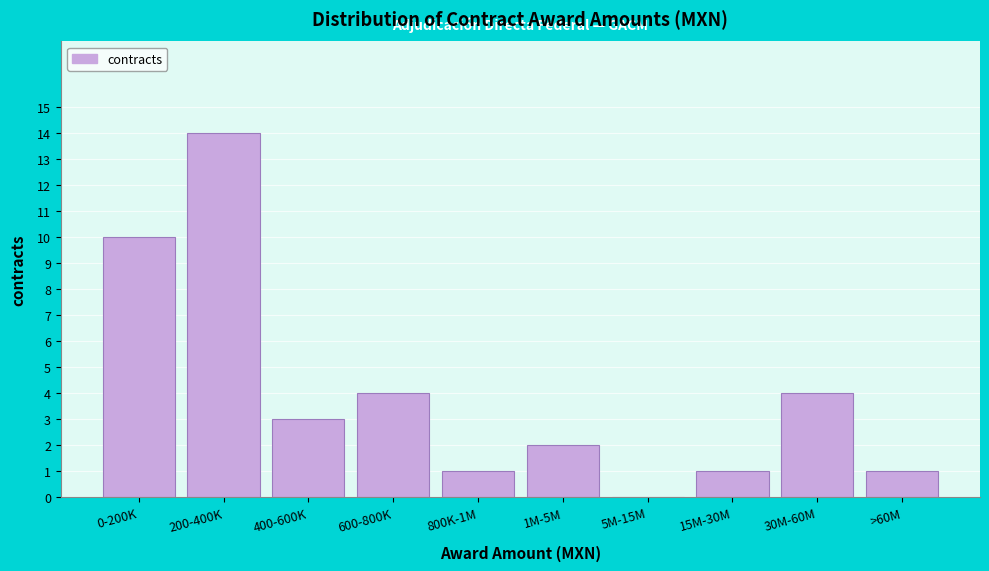

Reading left to right, list all the values displayed in this chart.

0-200K=10	200-400K=14	400-600K=3	600-800K=4	800K-1M=1	1M-5M=2	5M-15M=0	15M-30M=1	30M-60M=4	>60M=1